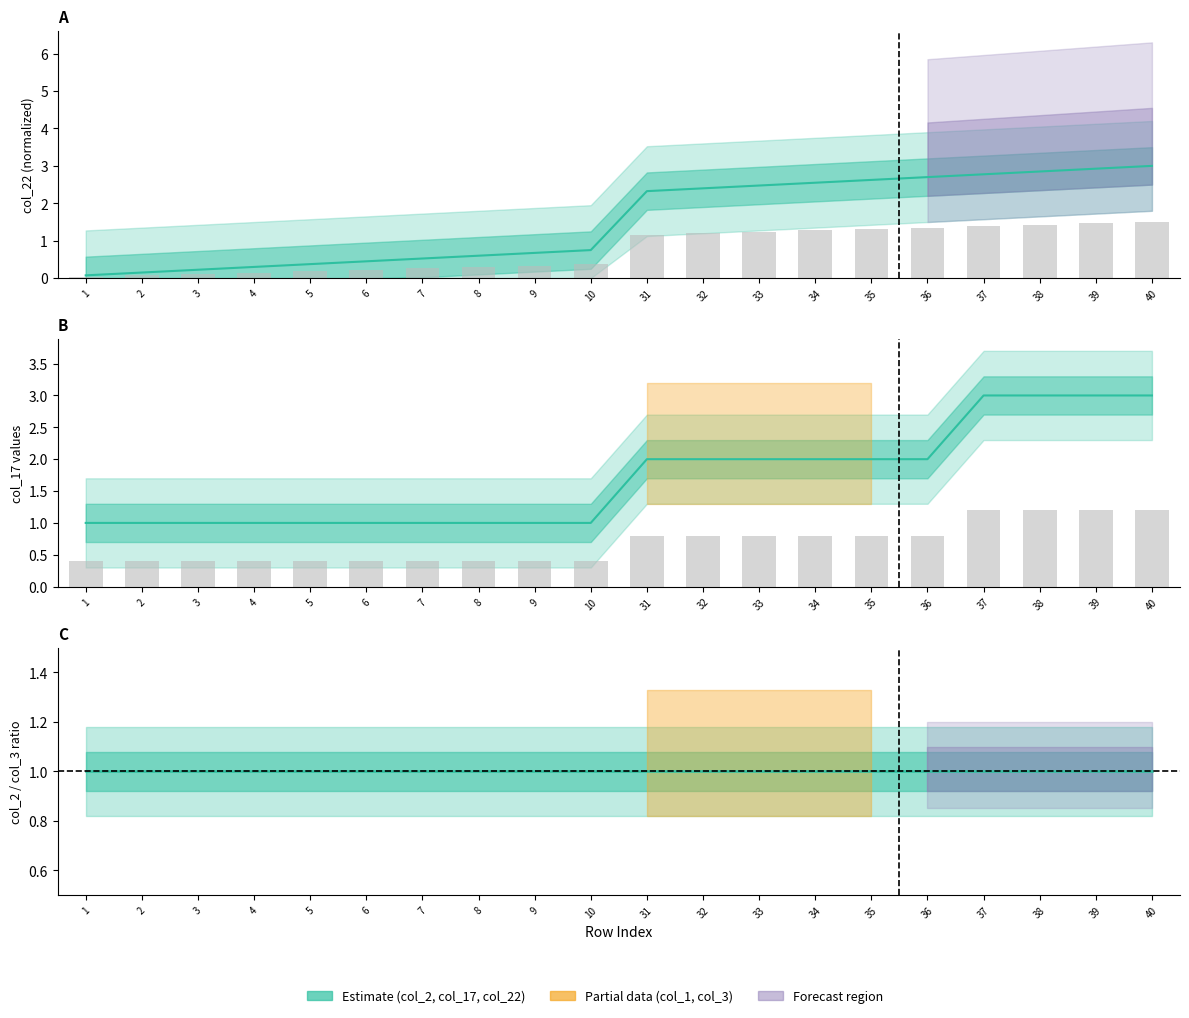

Which label corresponds to the largest value in the chart?

37